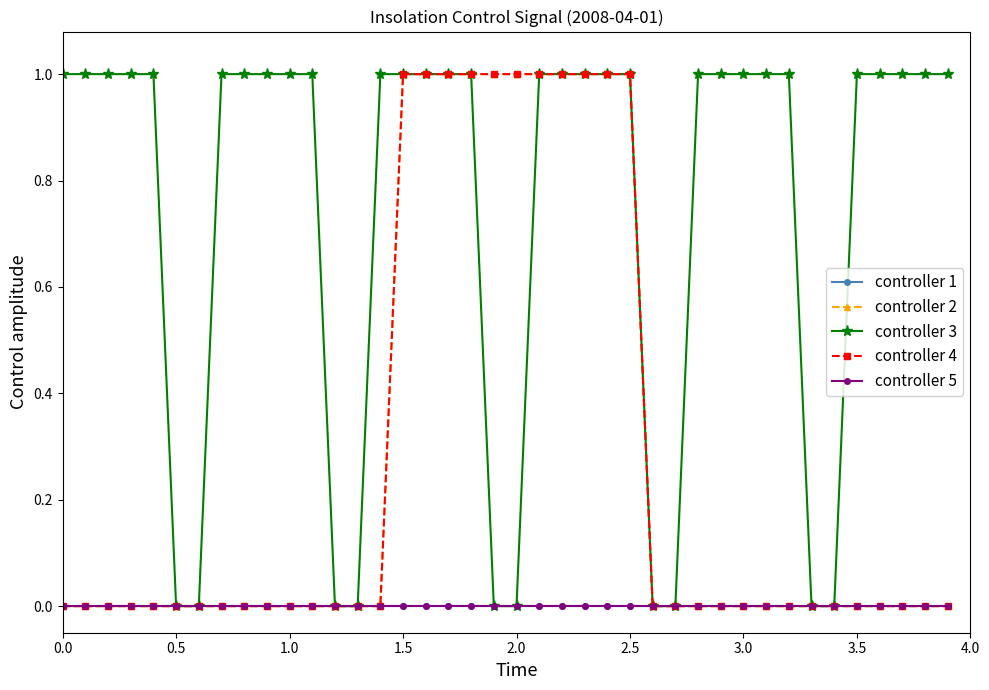

Does the chart have visible grid lines?

No